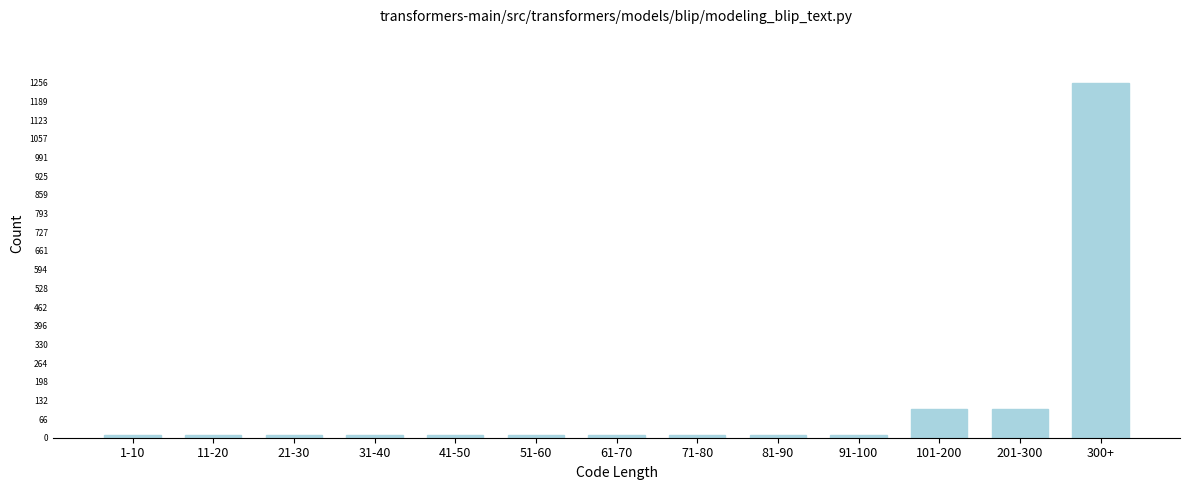

Reading right to left, extract all data points from this chart.

300+=1256	201-300=100	101-200=100	91-100=10	81-90=10	71-80=10	61-70=10	51-60=10	41-50=10	31-40=10	21-30=10	11-20=10	1-10=10